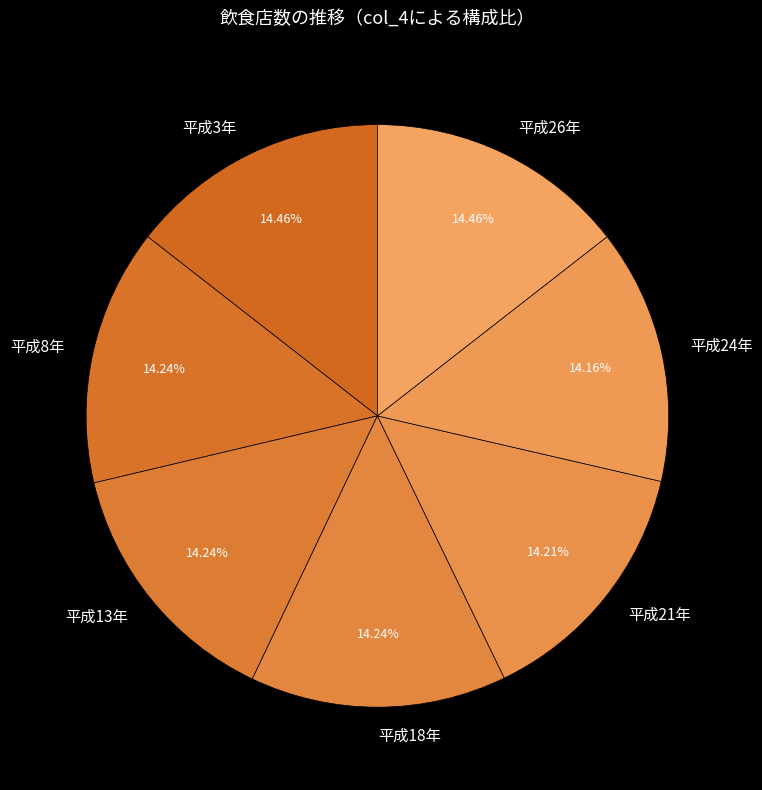

What percentage do 平成18年 and 平成21年 together represent?

28.4%